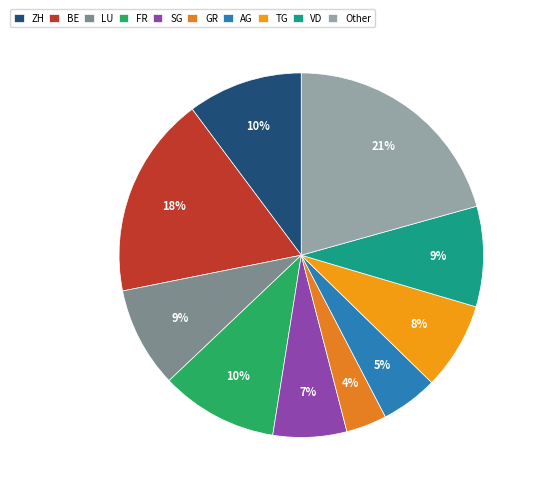

Does any single category account for the majority?

No